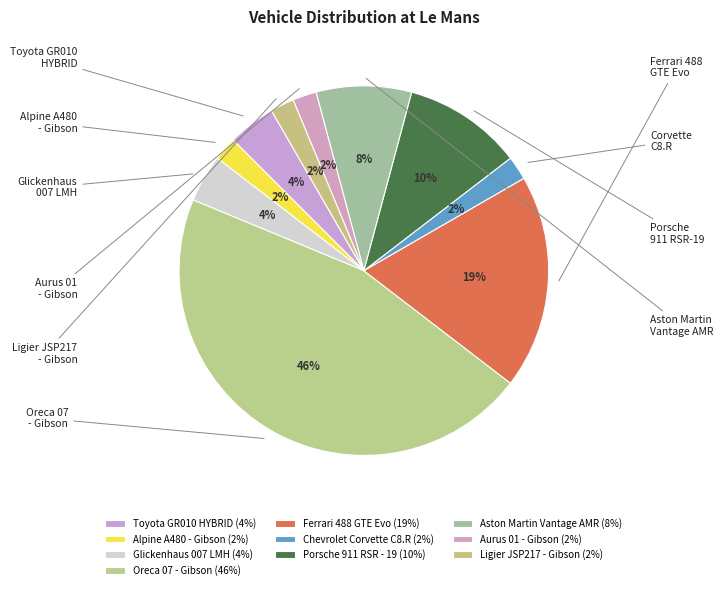

Count the number of slices in the pie.

10